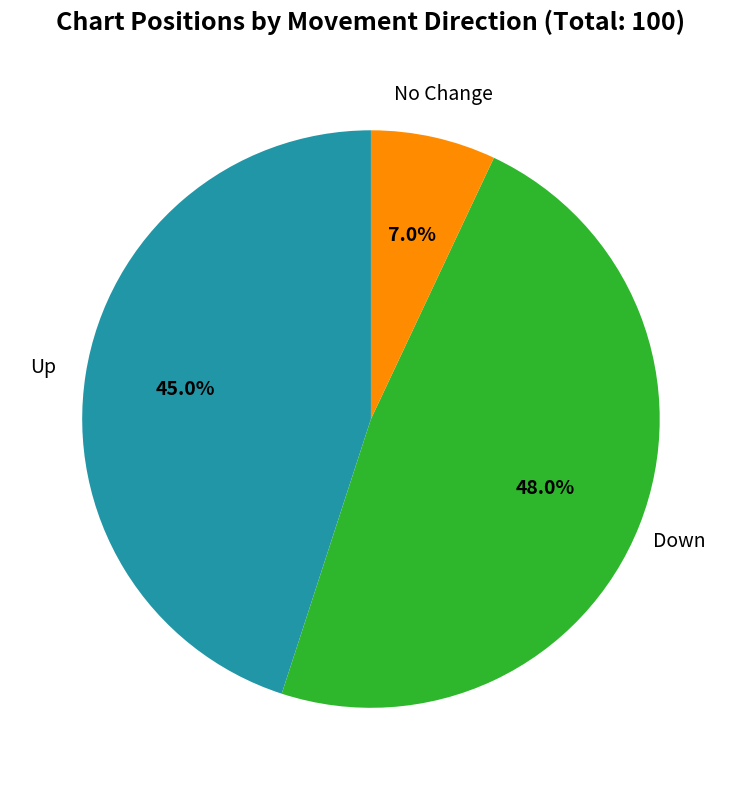

What percentage do Down and No Change together represent?

55.0%